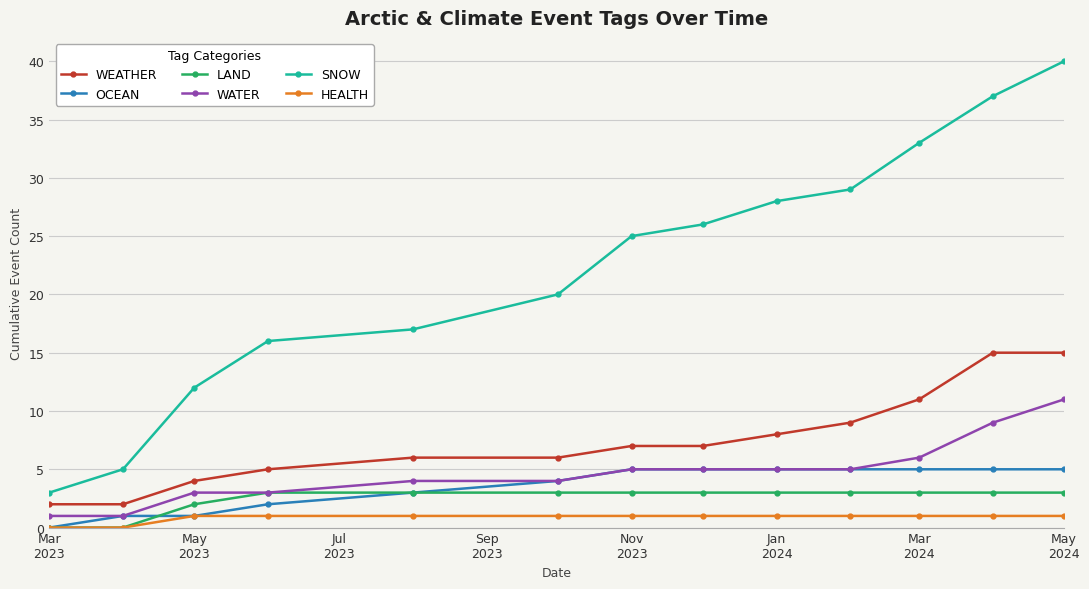

True or false: WEATHER and OCEAN intersect in this chart.

False